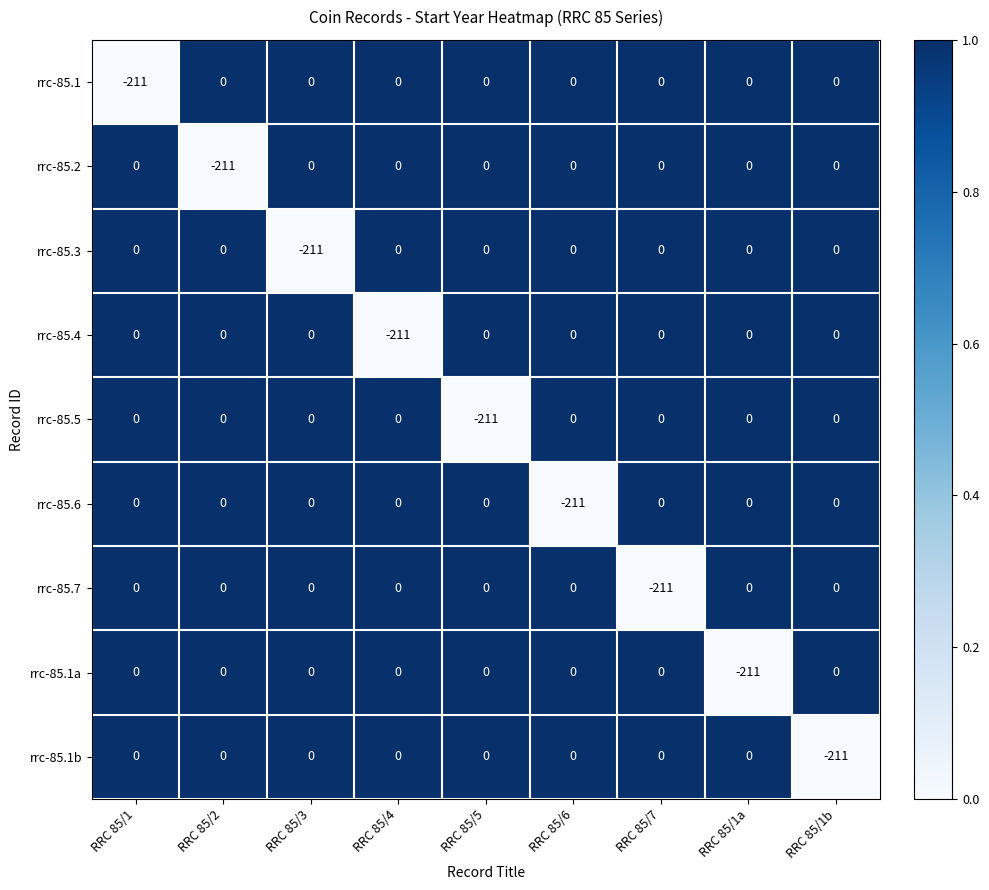

How many series are shown in this chart?

9